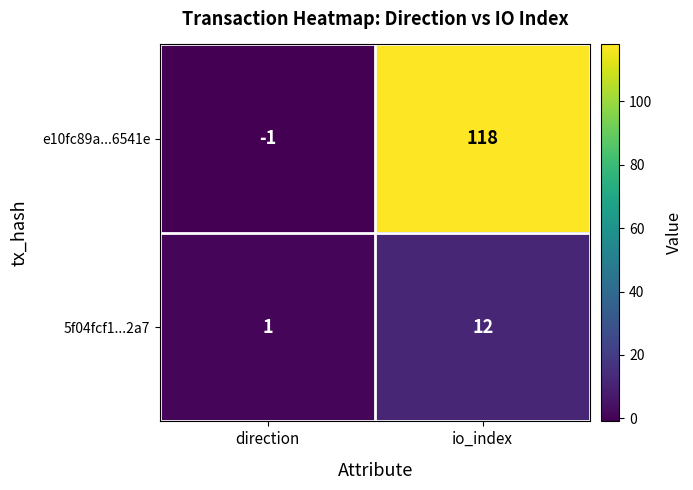

What is the spread (max minus min) of values at direction?

2